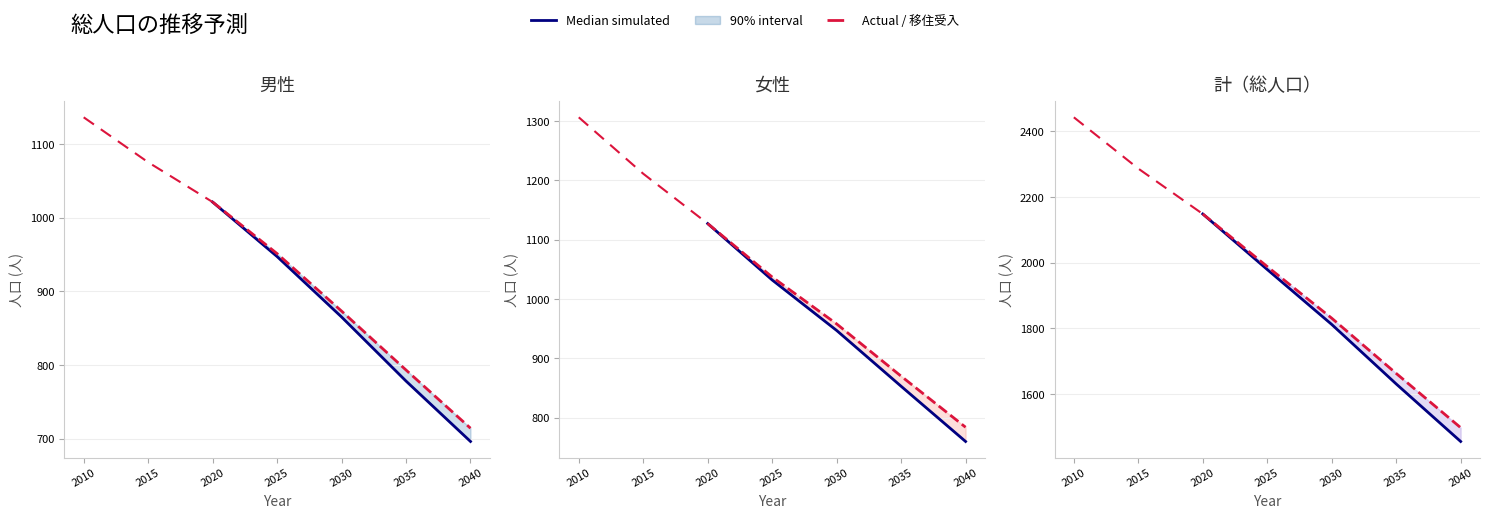

At which category is the sum across all series the highest?

2010